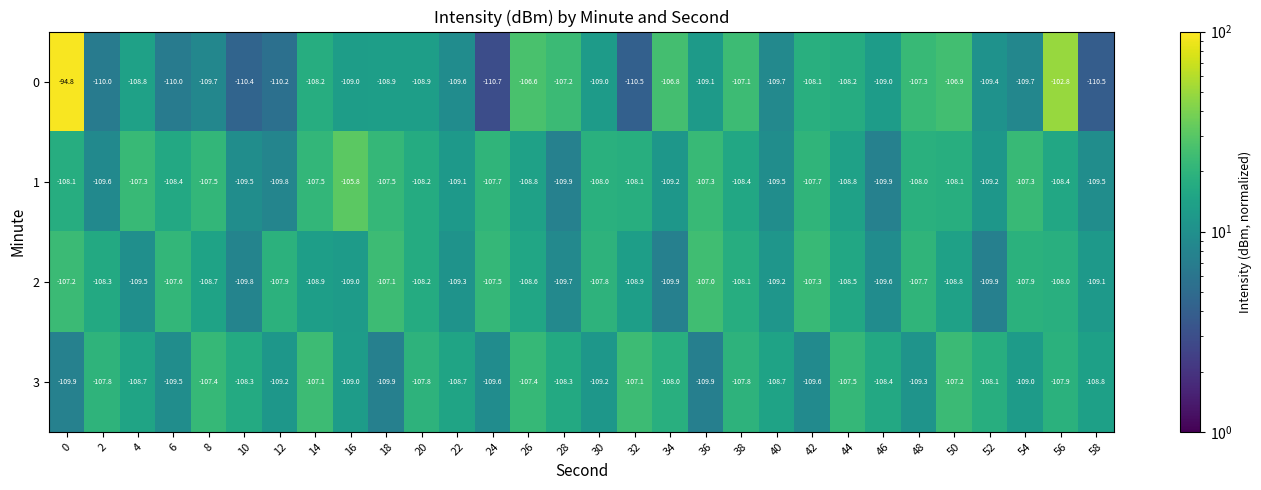

What is the difference between the second highest and second lowest values in the 3 series?

2.8